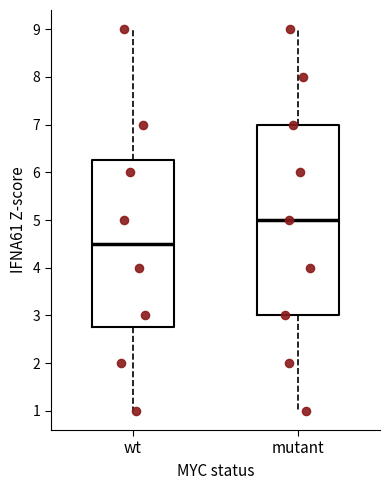

Reading left to right, transcribe this box plot: for each box, give where its median line is, the range the box spans, and where its two whiskers end, as read against the y-axis. The values are not printed on the chart, so give them approximately, as read against the axis.

wt: median 4.5, box 2.8 to 6.3, whiskers 1.0 to 9.0
mutant: median 5.0, box 3.0 to 7.0, whiskers 1.0 to 9.0